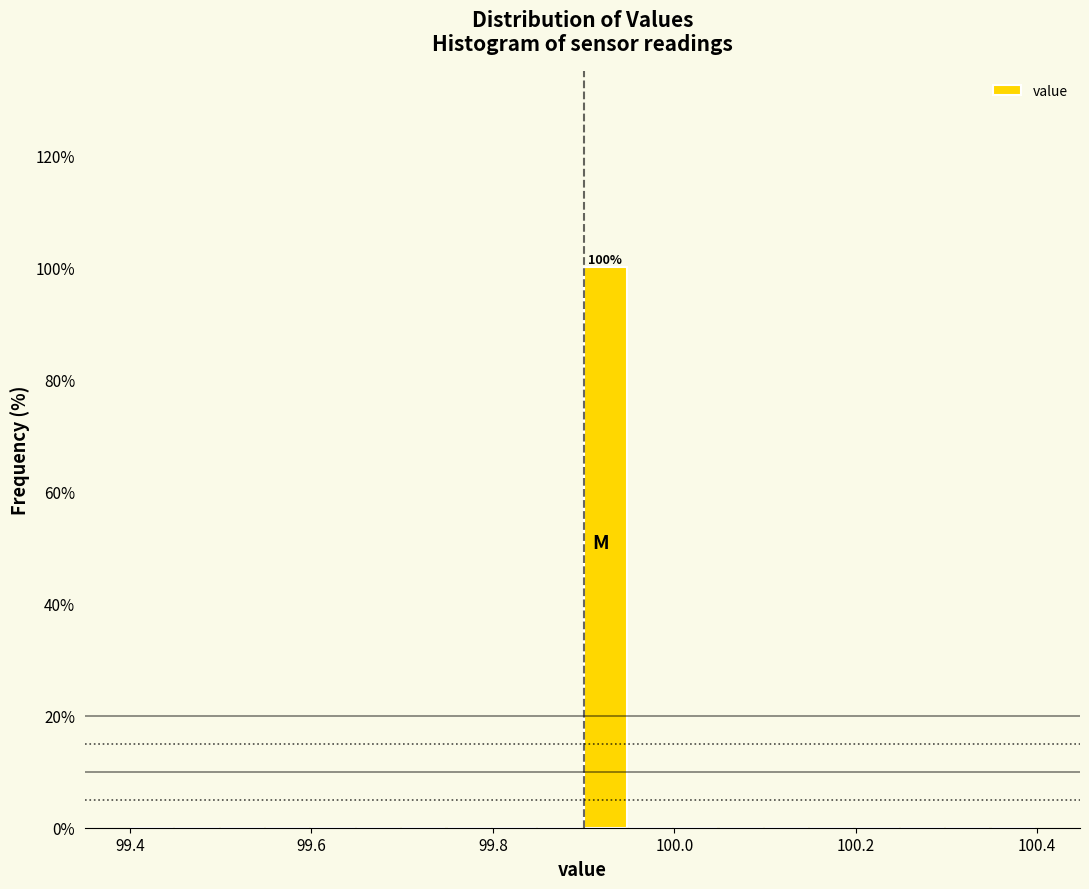

Read against the x-axis, roughly where is the centre of the tallest bar?

99.92